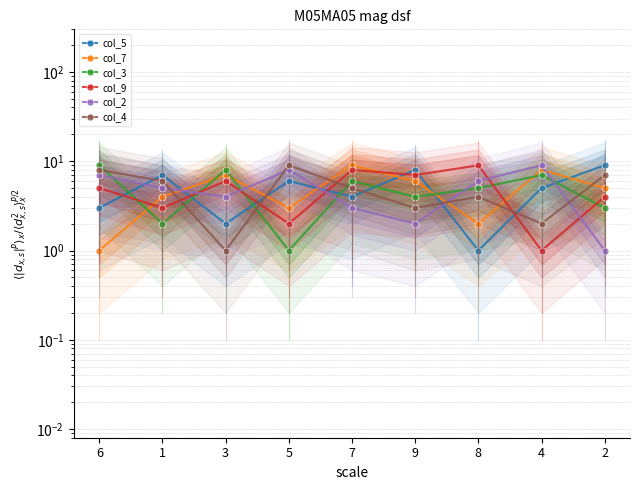

True or false: col_2 has a value of 14 at 4.

False